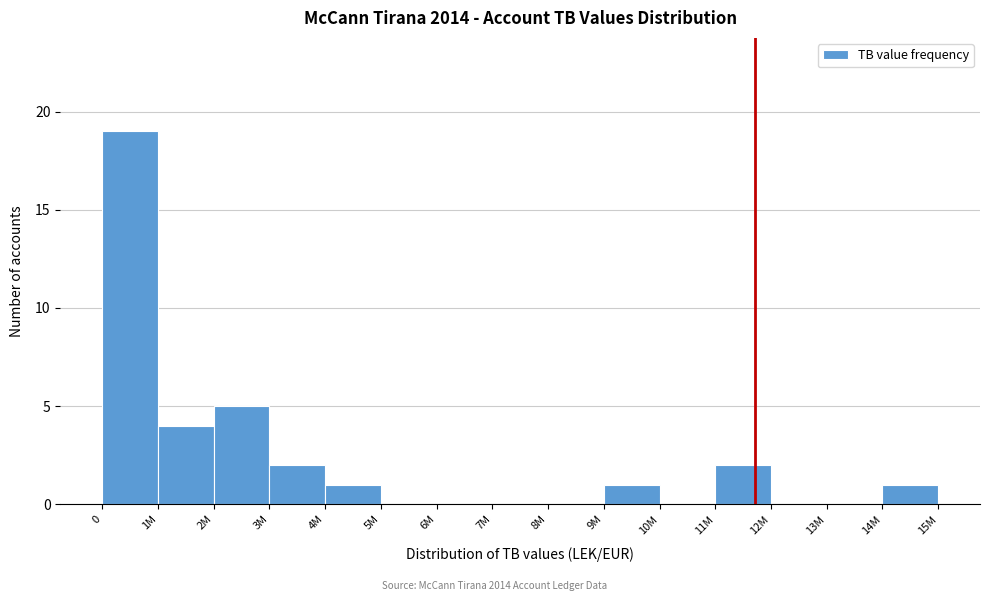

Reading left to right, transcribe all the data shown in this chart.

0=19	1M=4	2M=5	3M=2	4M=1	5M=0	6M=0	7M=0	8M=0	9M=1	10M=0	11M=2	12M=0	13M=0	14M=1